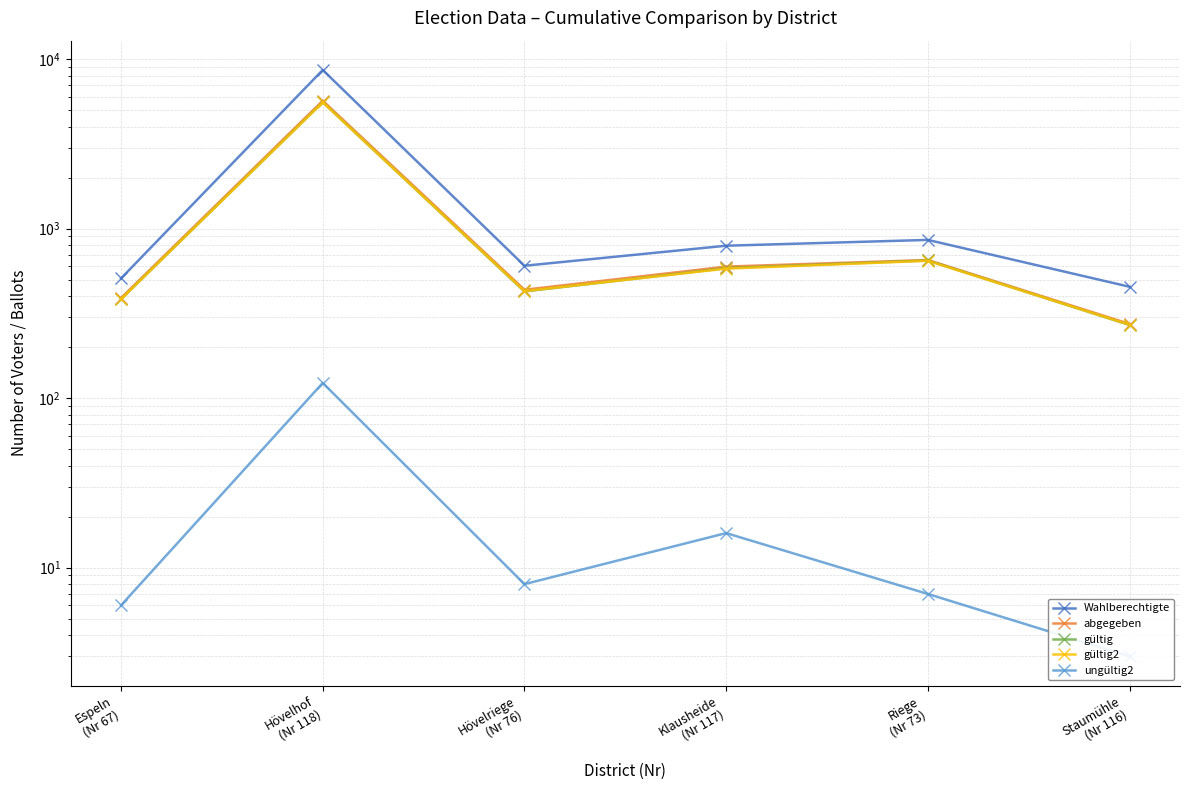

What is the spread (max minus min) of values at Espeln
(Nr 67)?

503